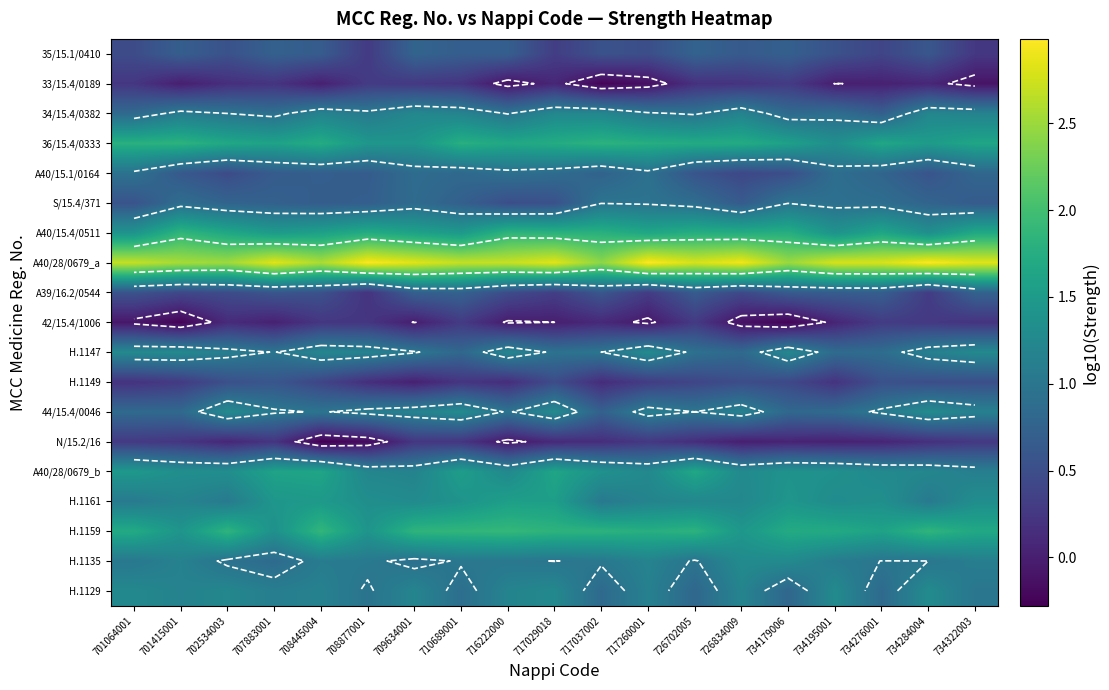

Which series has the largest total across all categories?

A40/28/0679_a